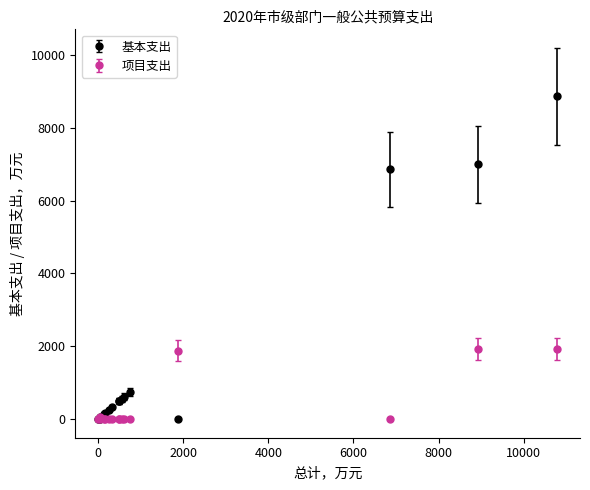

Which series has the largest range (max minus min)?

基本支出